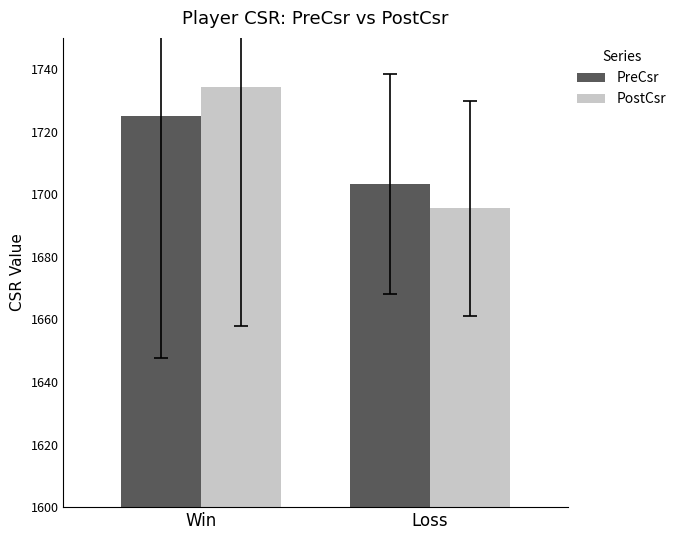

At Win, list the series in order from smallest to largest.

PreCsr, PostCsr